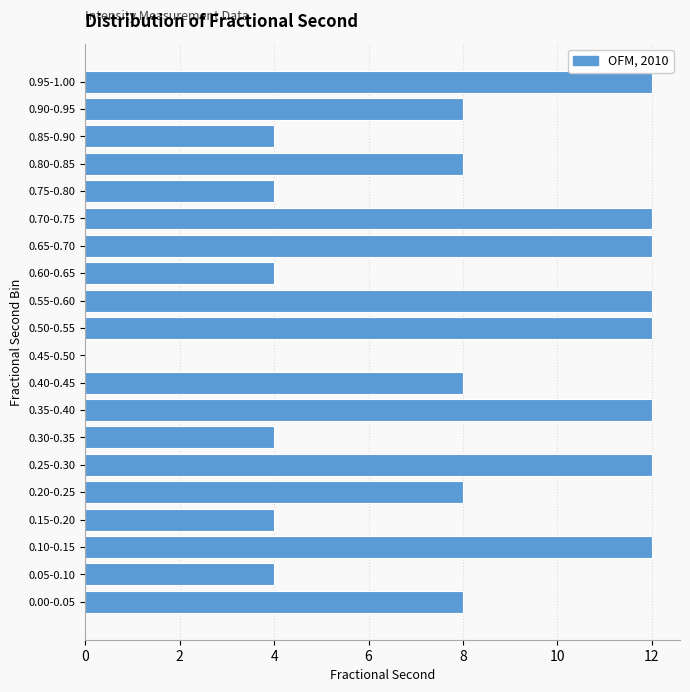

Reading bottom to top, transcribe all the data shown in this chart.

0.00-0.05=8	0.05-0.10=4	0.10-0.15=12	0.15-0.20=4	0.20-0.25=8	0.25-0.30=12	0.30-0.35=4	0.35-0.40=12	0.40-0.45=8	0.45-0.50=0	0.50-0.55=12	0.55-0.60=12	0.60-0.65=4	0.65-0.70=12	0.70-0.75=12	0.75-0.80=4	0.80-0.85=8	0.85-0.90=4	0.90-0.95=8	0.95-1.00=12